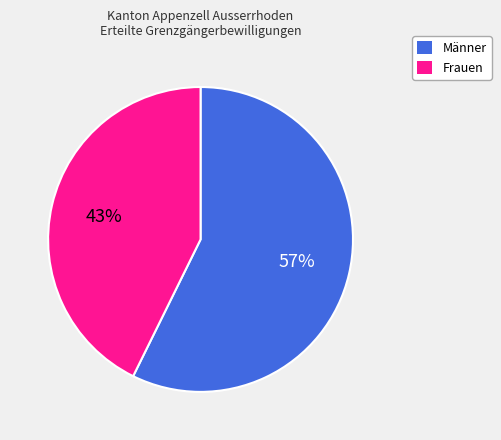

The Männer slice represents 57% of the pie. True or false?

True